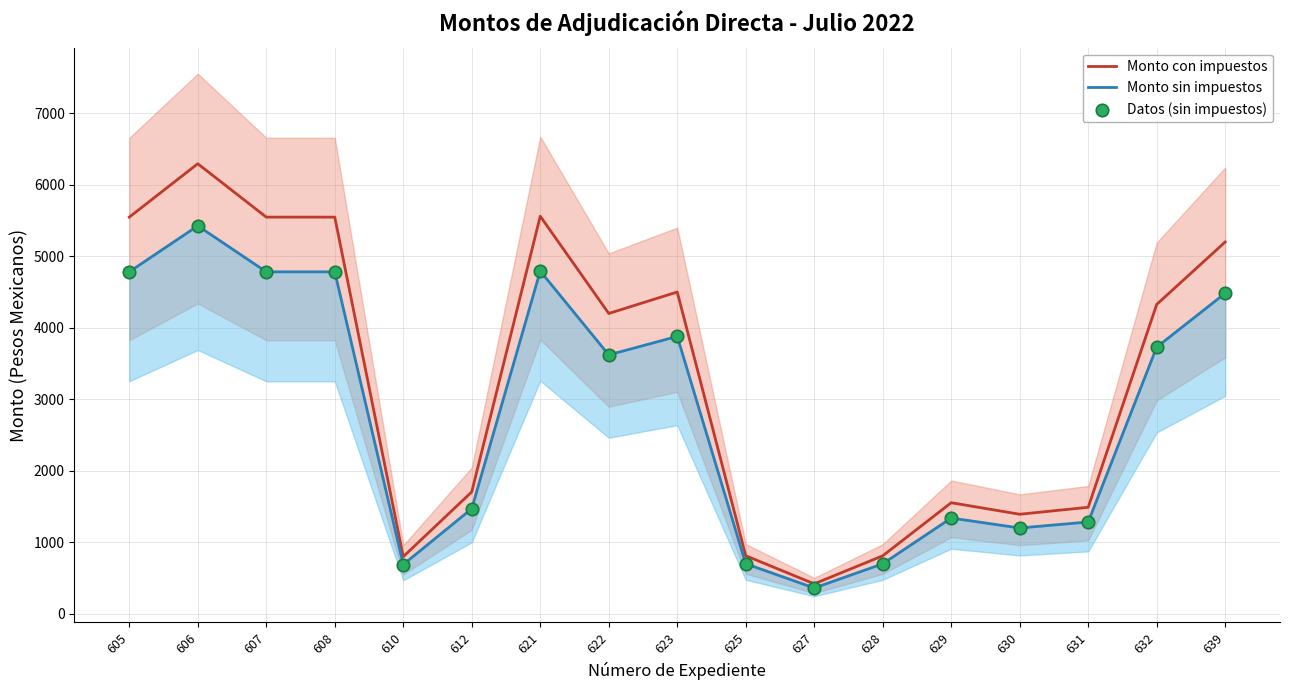

At which category is the sum across all series the highest?

606